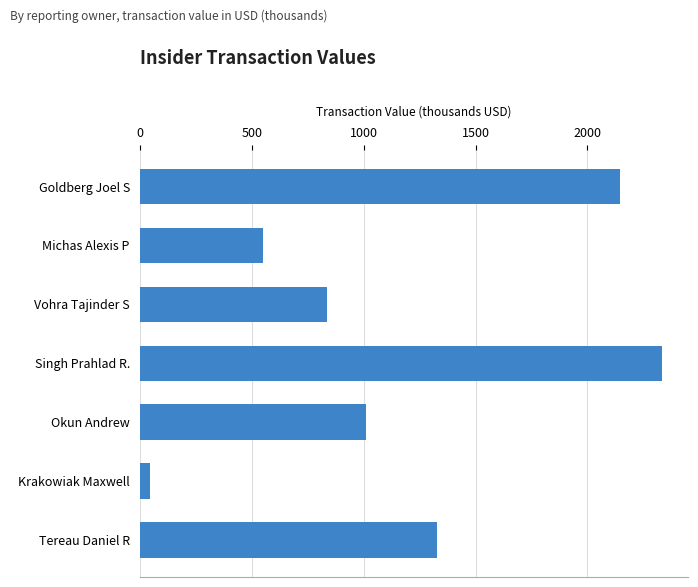

True or false: the data shows 834.4 at Vohra Tajinder S.

True